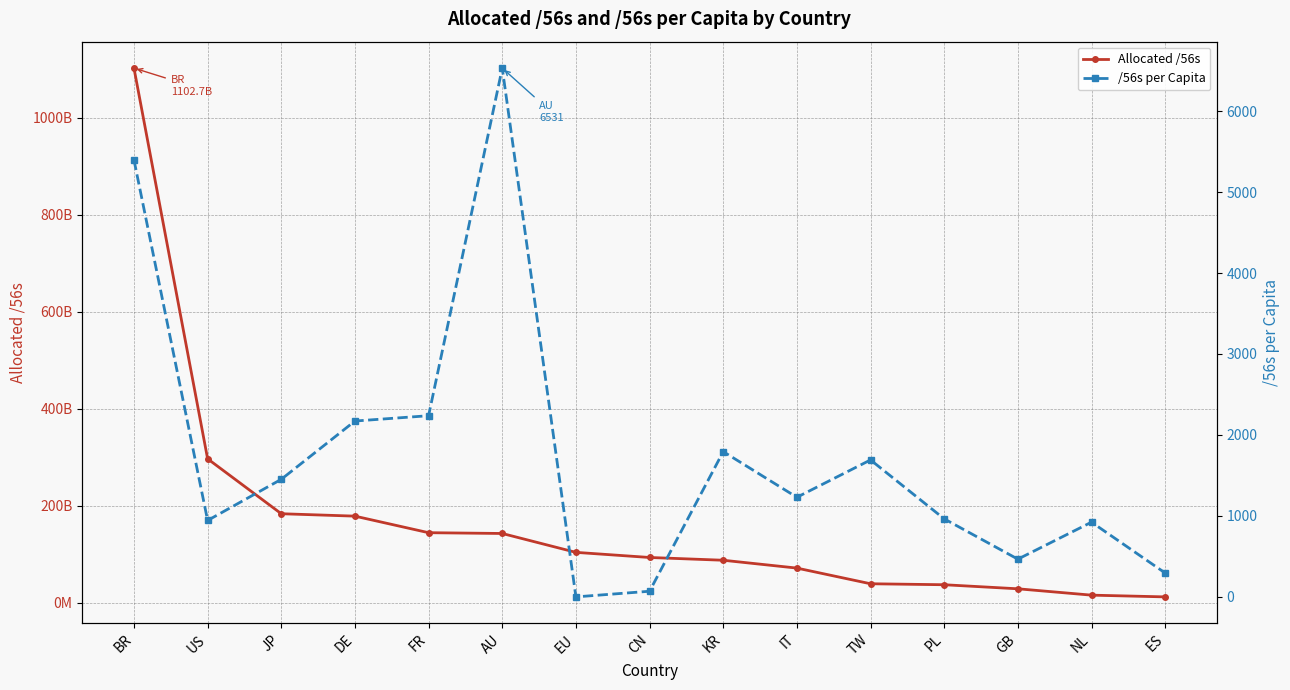

True or false: /56s per Capita and Allocated /56s intersect in this chart.

False